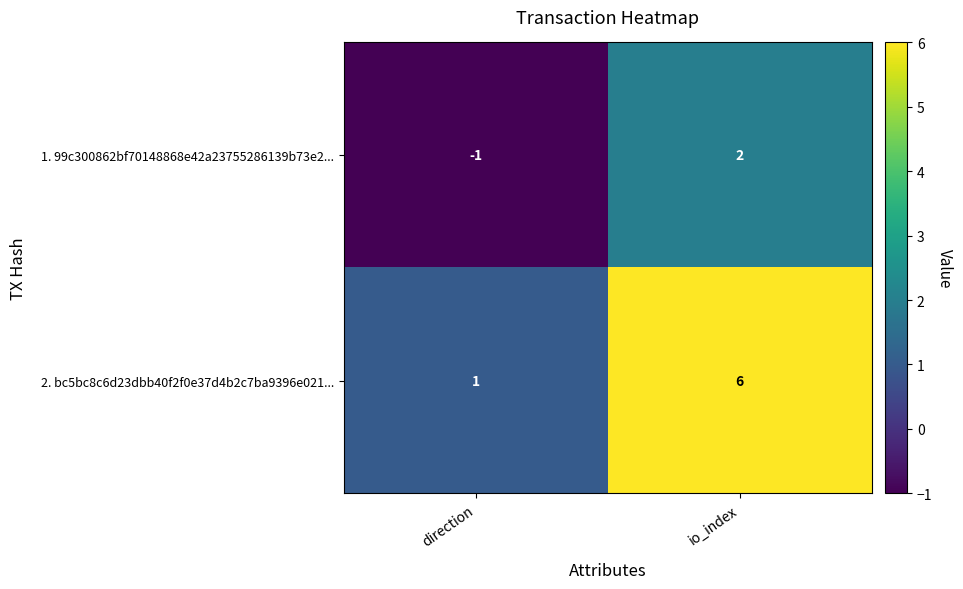

How many data points does each series have?

2